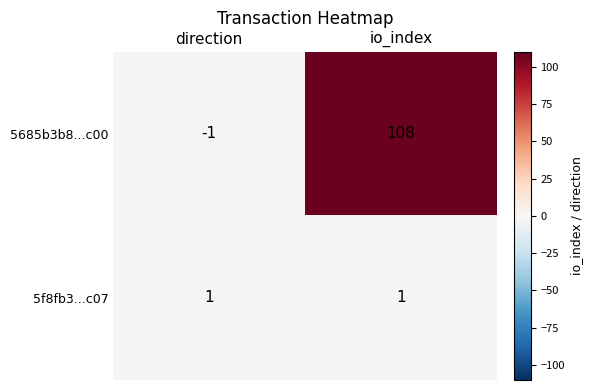

The value of 5685b3b8...c00 at io_index is 108. True or false?

True